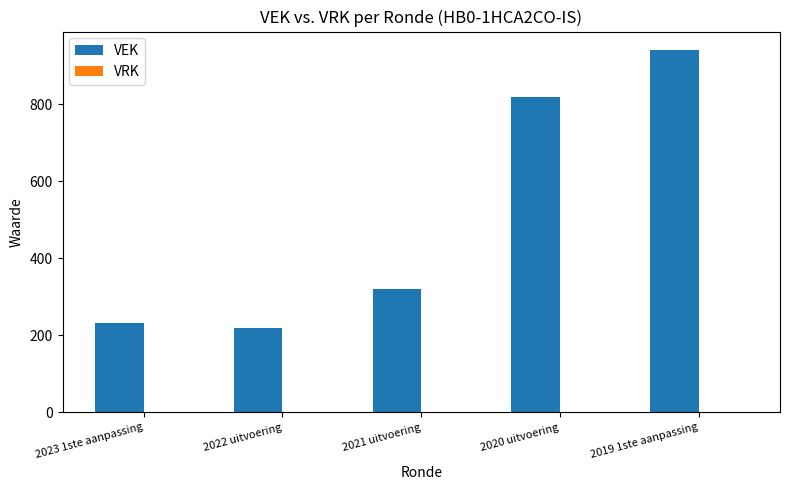

What is the approximate value at 2021 uitvoering?

319